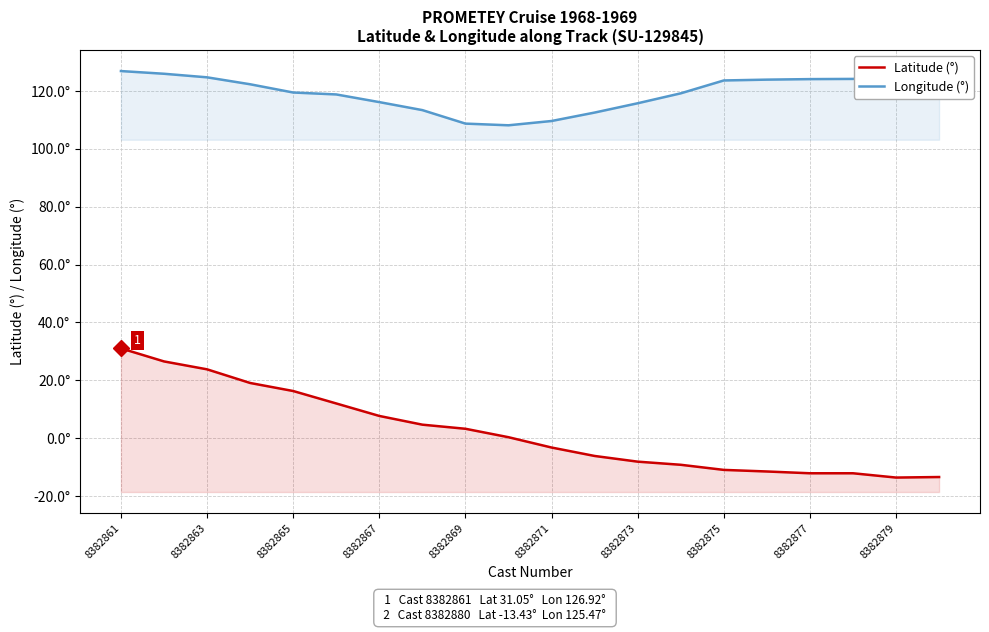

True or false: Longitude (°) and Latitude (°) intersect in this chart.

False